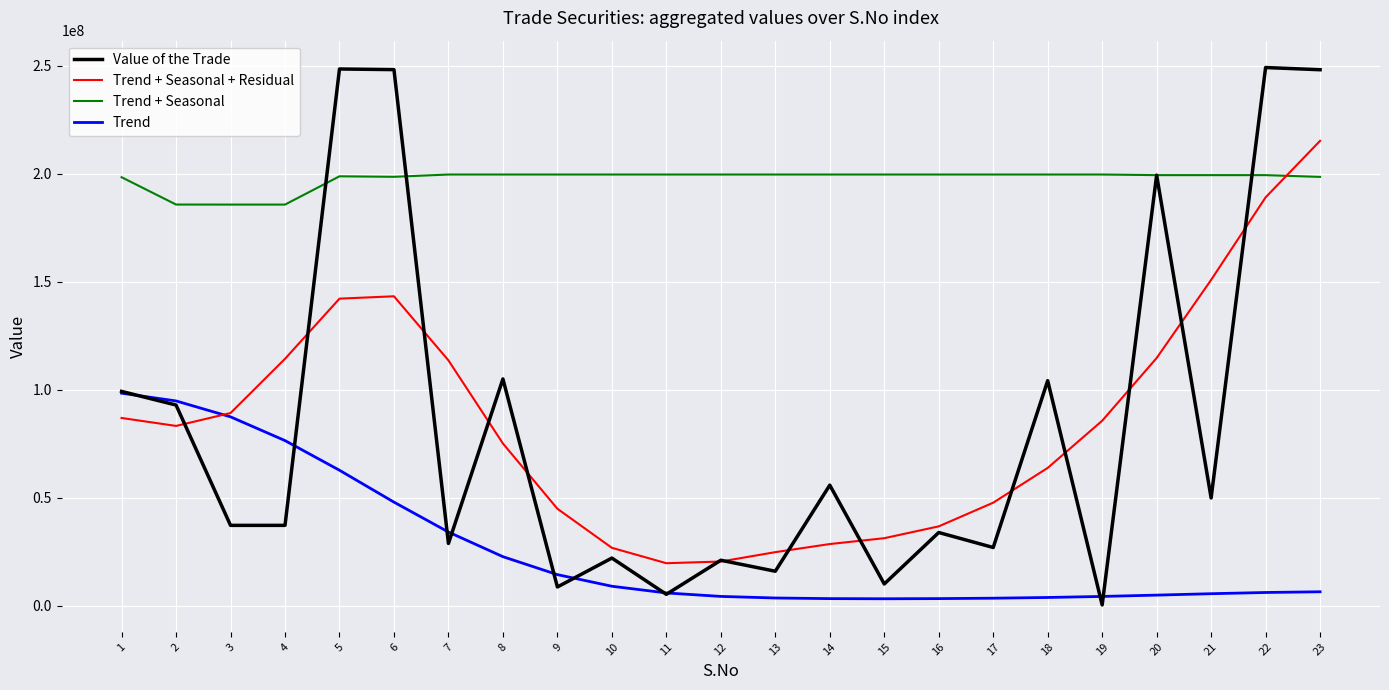

At how many categories does at least one series exceed 15949009?

23